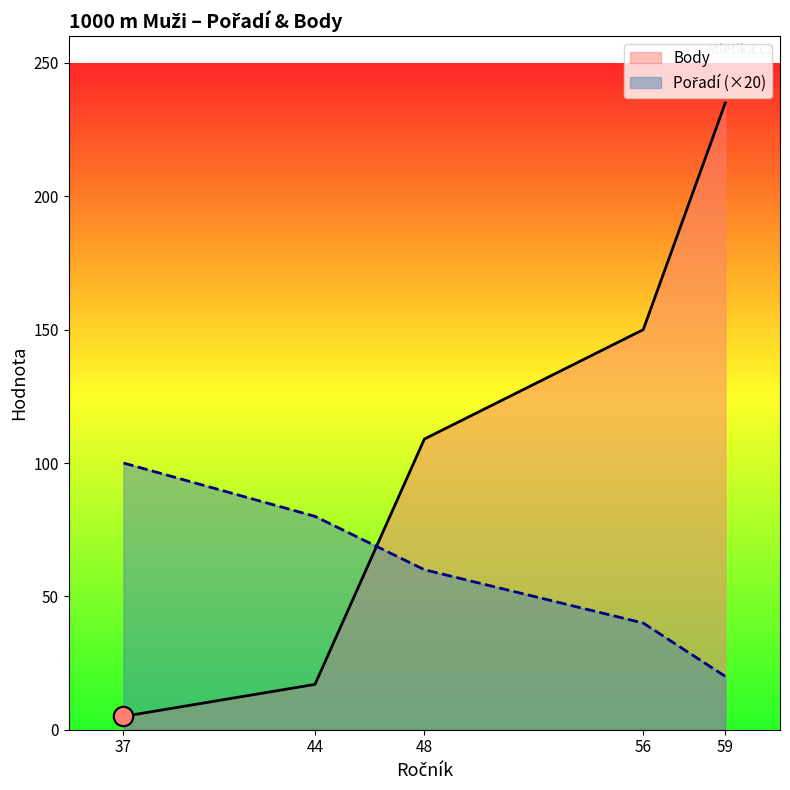

True or false: the data has more than 2 interior local peaks.

False